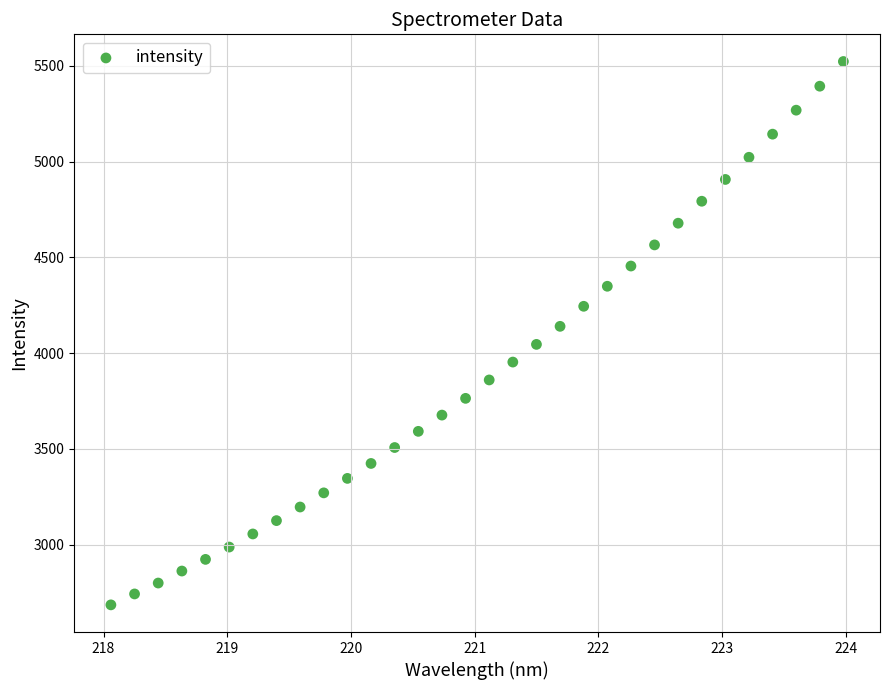

What is the range of X values (max minus min)?

5.9